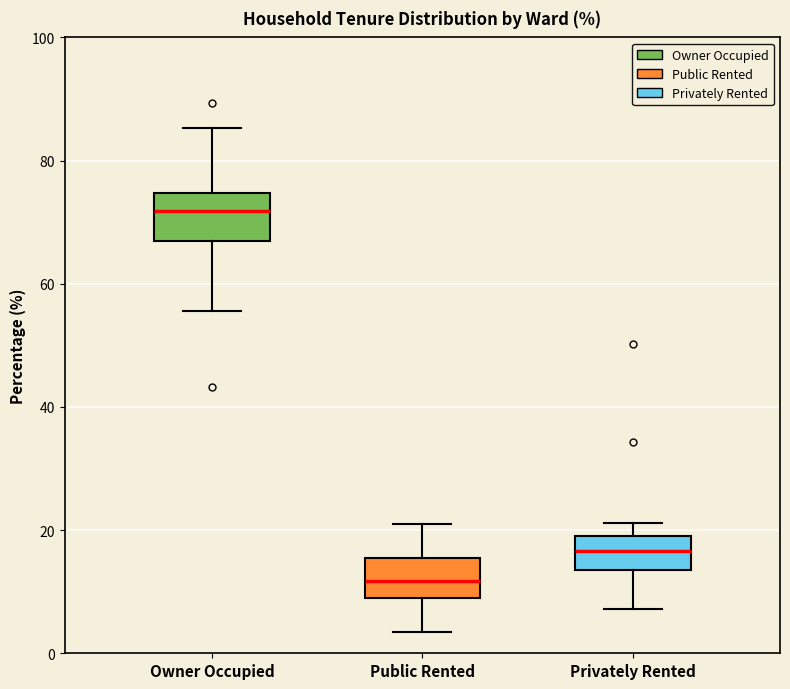

Where does the upper whisker of the box for Privately Rented end on the y-axis? The values are not printed on the chart, so give them approximately, as read against the axis.

22